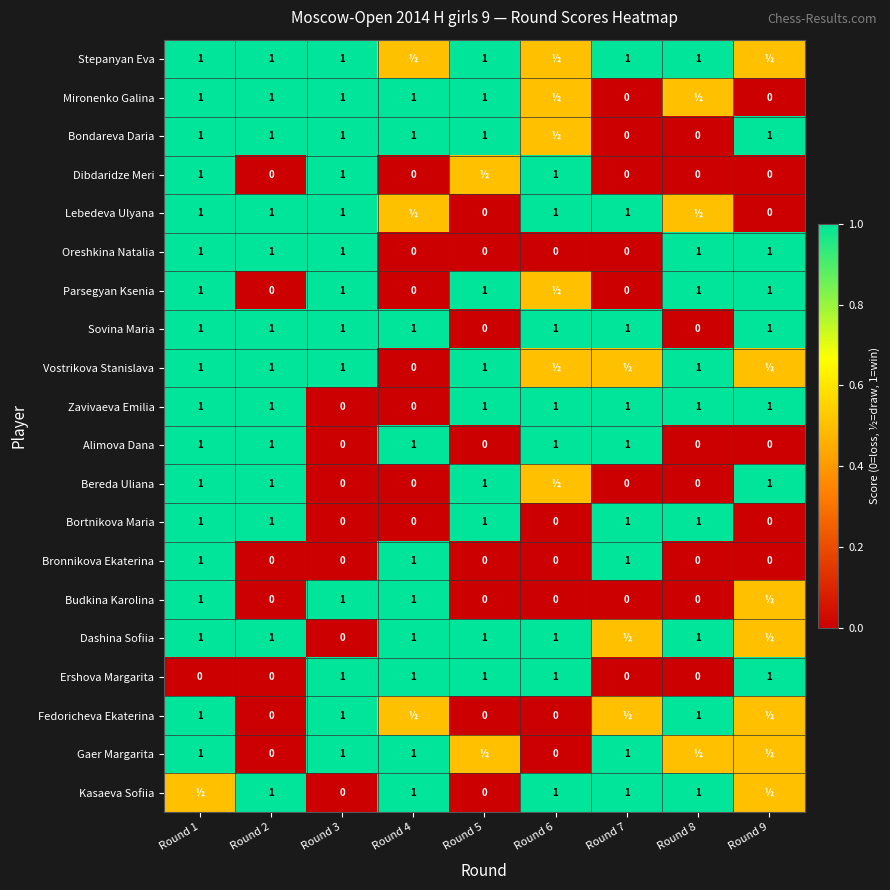

What is the highest value of the Oreshkina Natalia series?

1.0